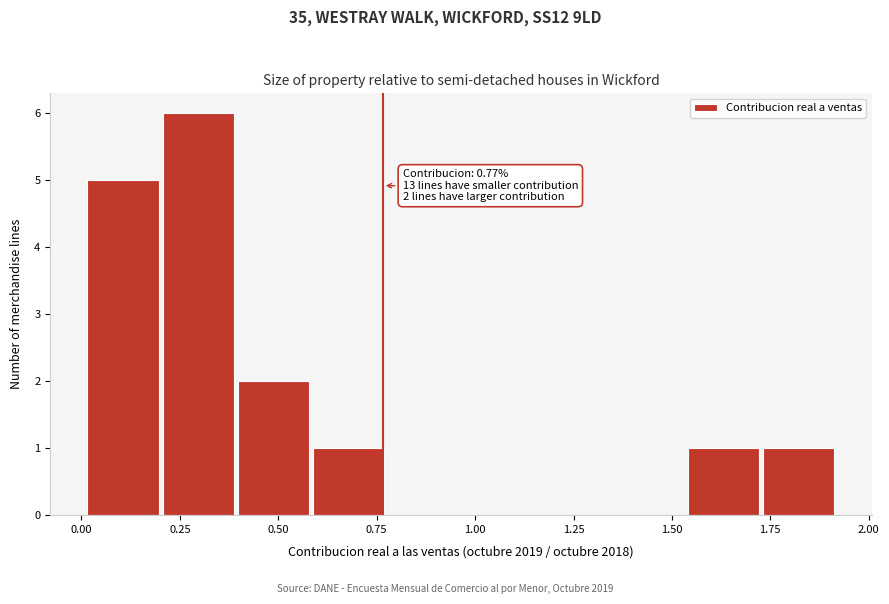

Read against the x-axis, roughly where is the centre of the tallest bar?

0.30